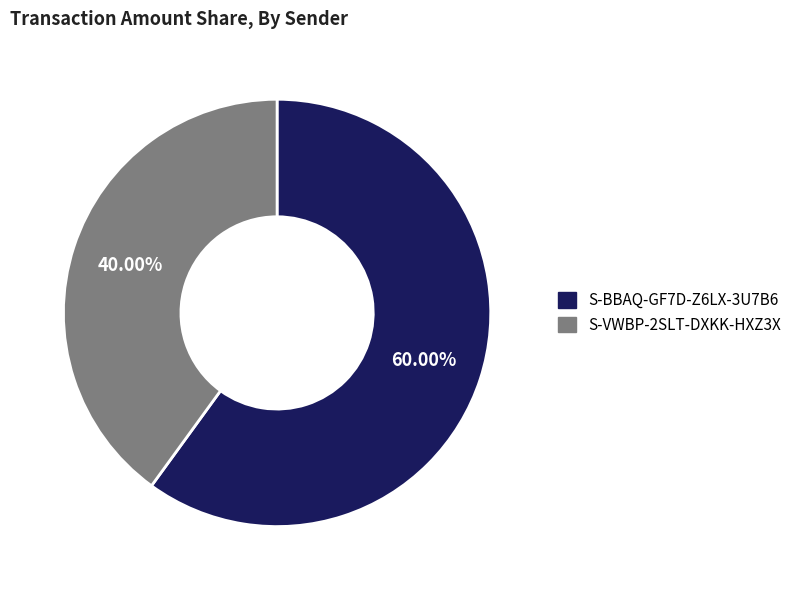

Does S-BBAQ-GF7D-Z6LX-3U7B6 represent more than half of the total?

Yes